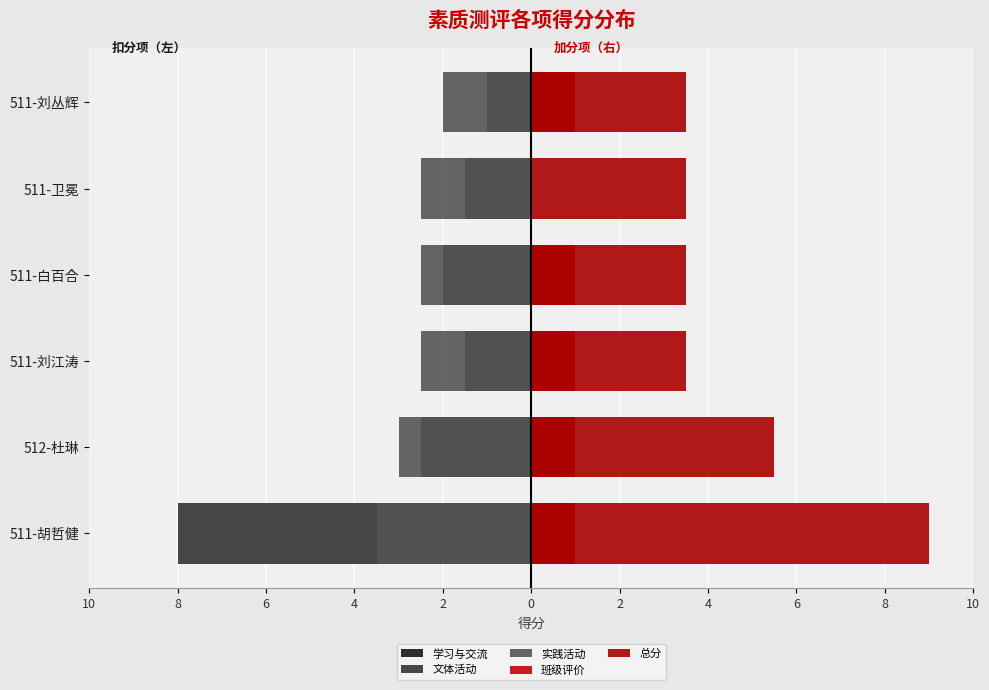

Reading left to right, extract all data points from this chart.

学习与交流: -3.5	-2.5	-1.5	-2.0	-1.5	-1.0
文体活动: -8.0	0.0	0.0	-0.5	0.0	0.0
实践活动: -3.5	-3.0	-2.5	-2.5	-2.5	-2.0
班级评价: 1.0	1.0	1.0	1.0	0.0	1.0
总分: 9.0	5.5	3.5	3.5	3.5	3.5